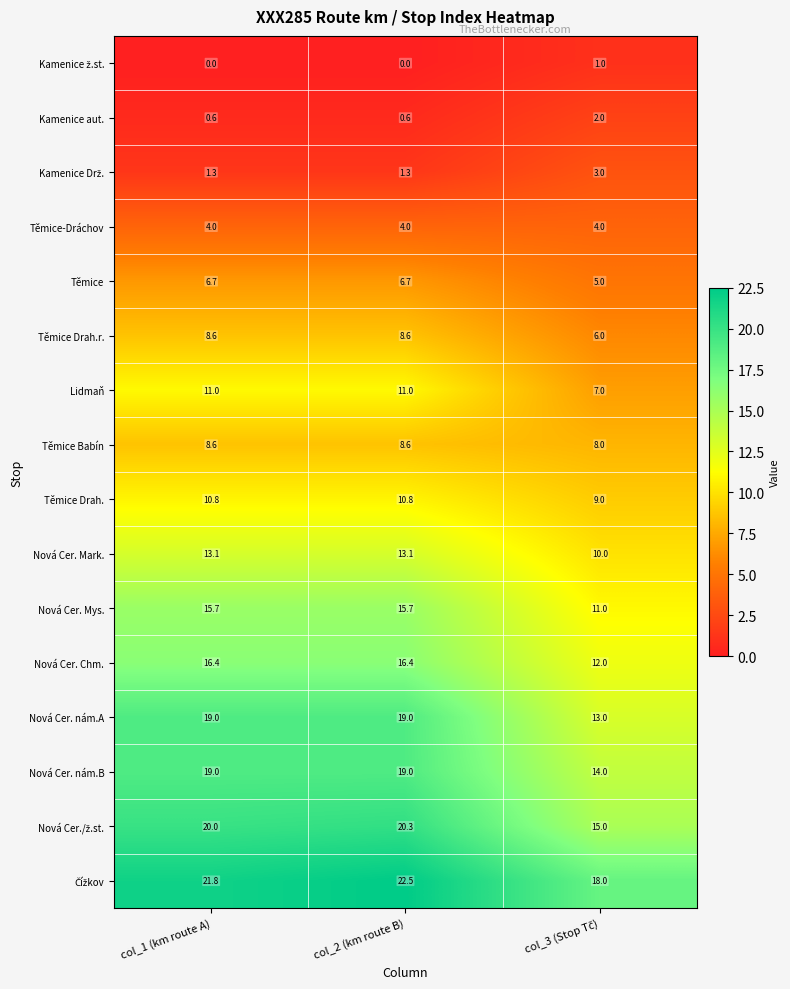

What is the greatest value displayed?

22.5